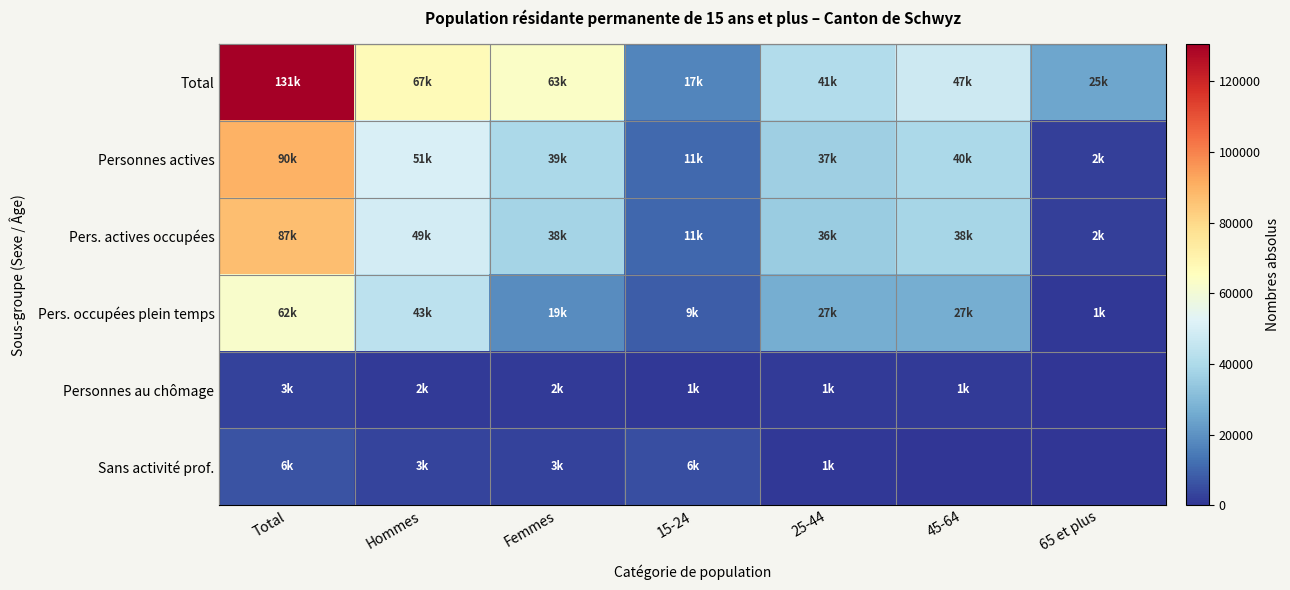

Reading left to right, list all the values displayed in this chart.

Total: Total=130566.0	Hommes=67130.0	Femmes=63436.0	15-24=17124.0	25-44=41128.0	45-64=47458.0	65 et plus=24856.0
Personnes actives: Total=89915.0	Hommes=50533.4	Femmes=39381.6	15-24=11193.1	25-44=36640.0	45-64=39750.3	65 et plus=2331.6
Pers. actives occupées: Total=86886.4	Hommes=49011.0	Femmes=37875.4	15-24=10664.6	25-44=35508.9	45-64=38381.2	65 et plus=2331.6
Pers. occupées plein temps: Total=62247.5	Hommes=43467.6	Femmes=18779.9	15-24=8553.7	25-44=26608.6	45-64=26522.2	65 et plus=563.0
Personnes au chômage: Total=3028.7	Hommes=1522.4	Femmes=1506.2	15-24=528.5	25-44=1131.1	45-64=1369.1	65 et plus=0.0
Sans activité prof.: Total=6417.9	Hommes=3386.3	Femmes=3031.6	15-24=5528.5	25-44=822.5	45-64=0.0	65 et plus=0.0